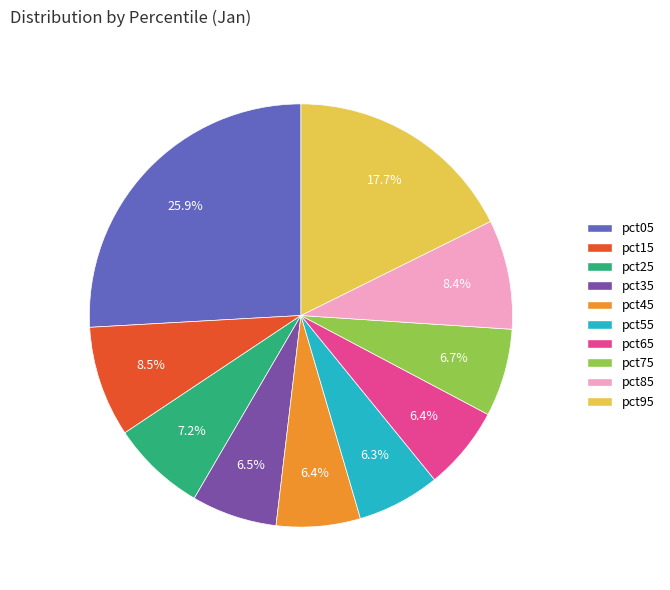

What is the largest slice in the pie chart?

pct05